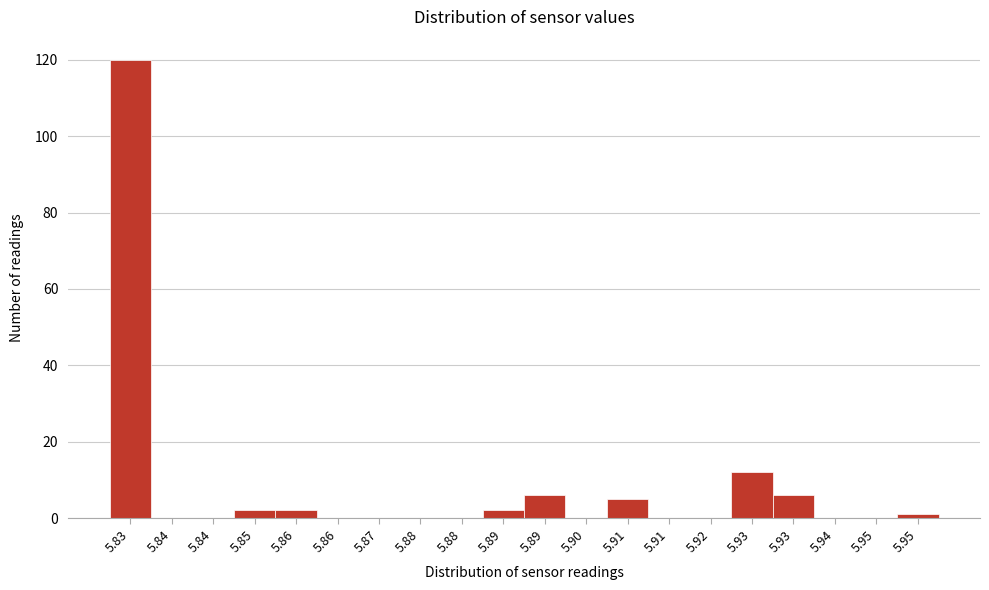

How many categories are shown in the chart?

20